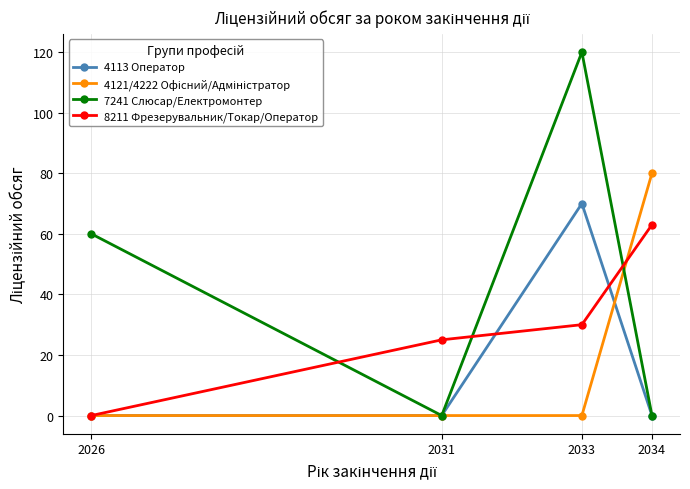

What is the value of the 8211 Фрезерувальник/Токар/Оператор point at the 2nd from the left?

25